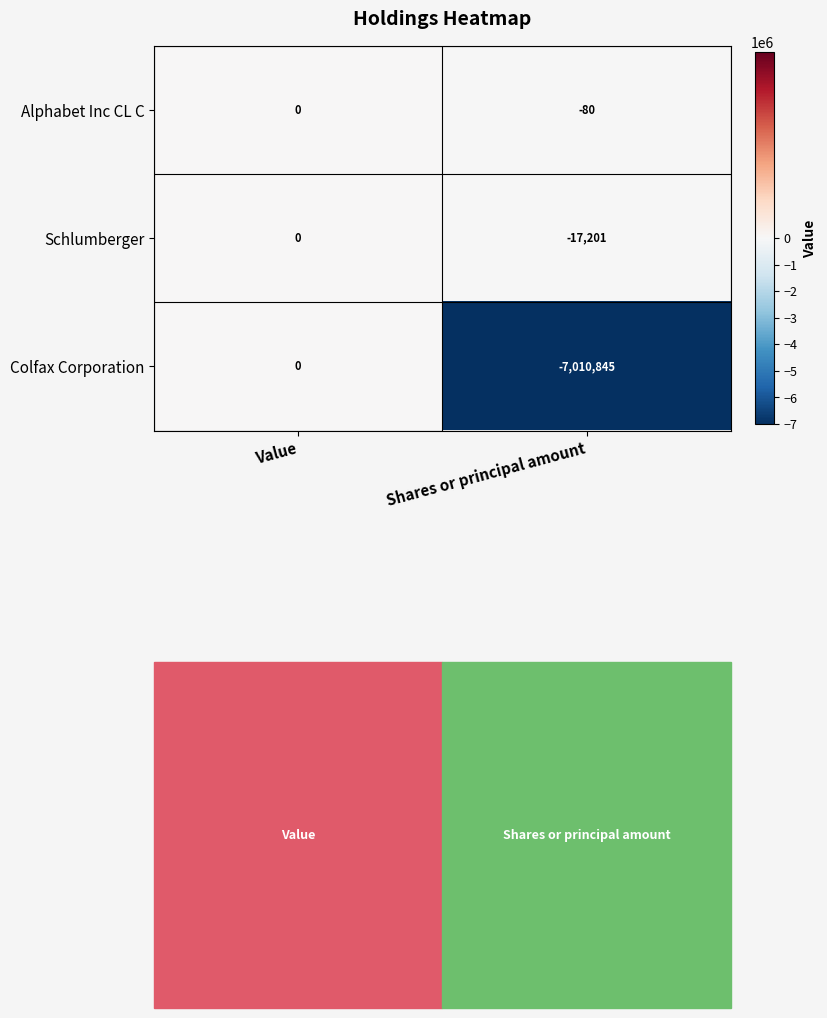

What is the sum of the Schlumberger values at Value and Shares or principal amount?

-17201